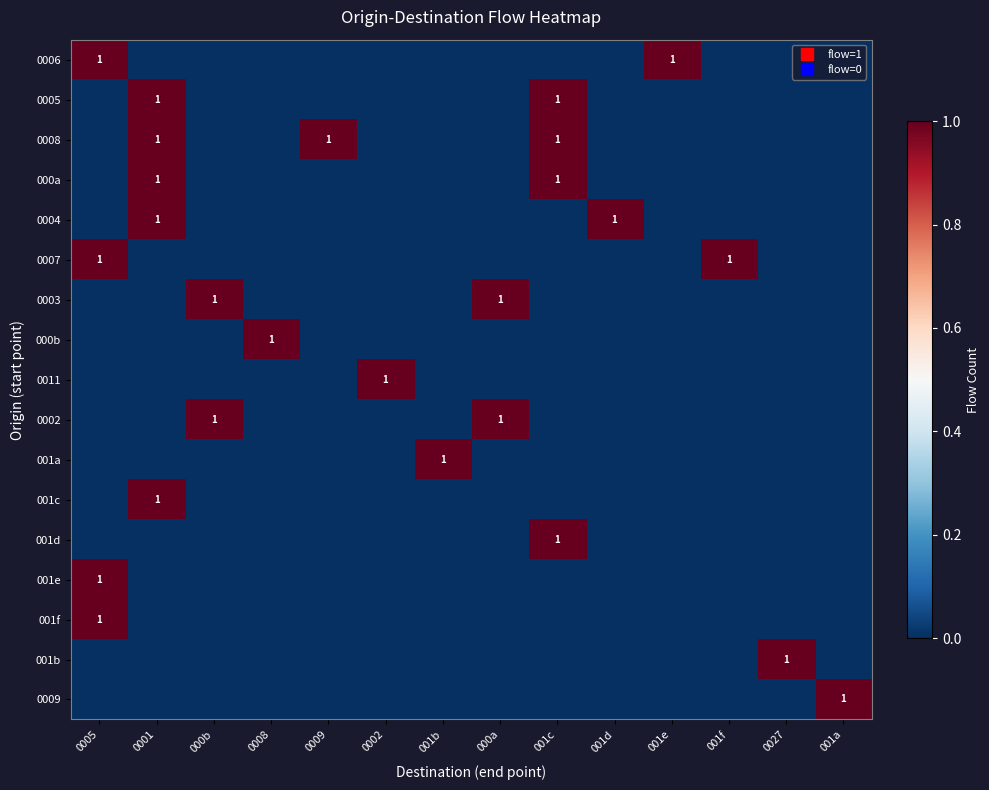

Is the value of 001e at 001a greater than the value of 0011 at 001b?

No